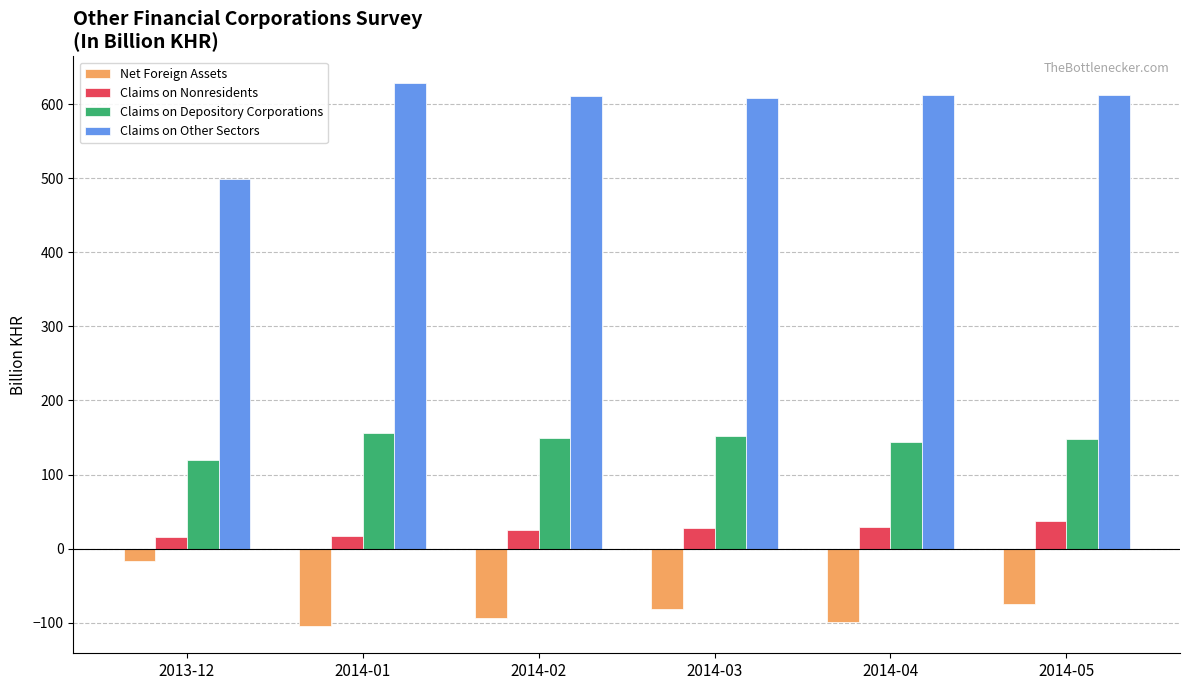

What is the approximate value of Claims on Depository Corporations at 2014-05?

148.5